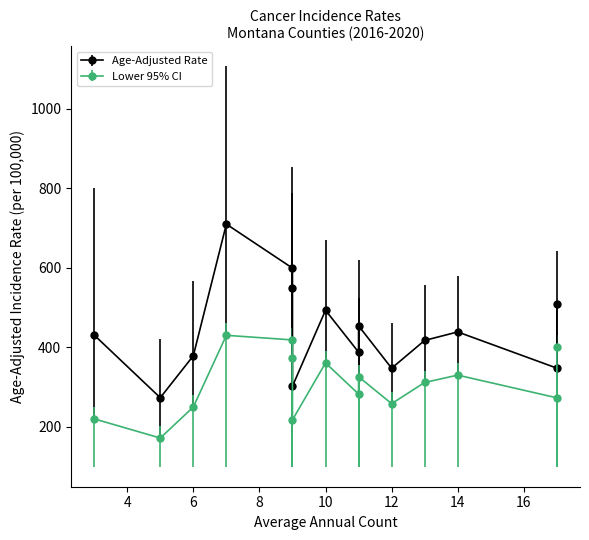

Is it true that Lower 95% CI equals 131.8 at Powder River?

False